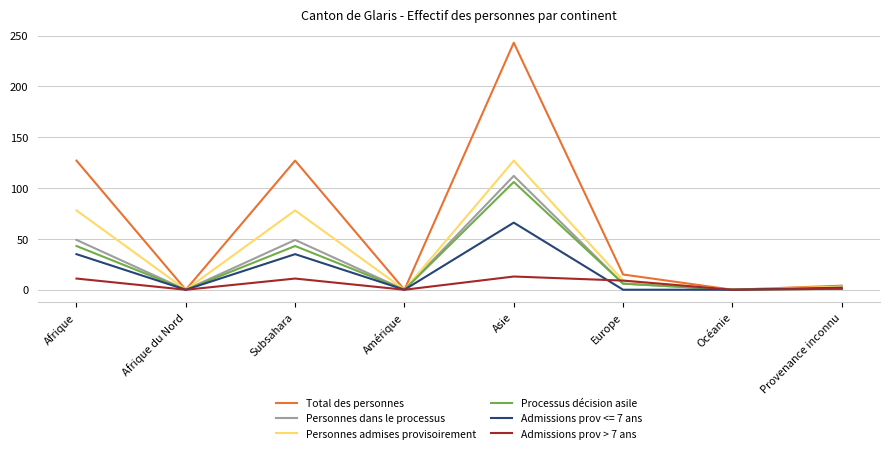

The value of Personnes admises provisoirement at Subsahara is 78. True or false?

True